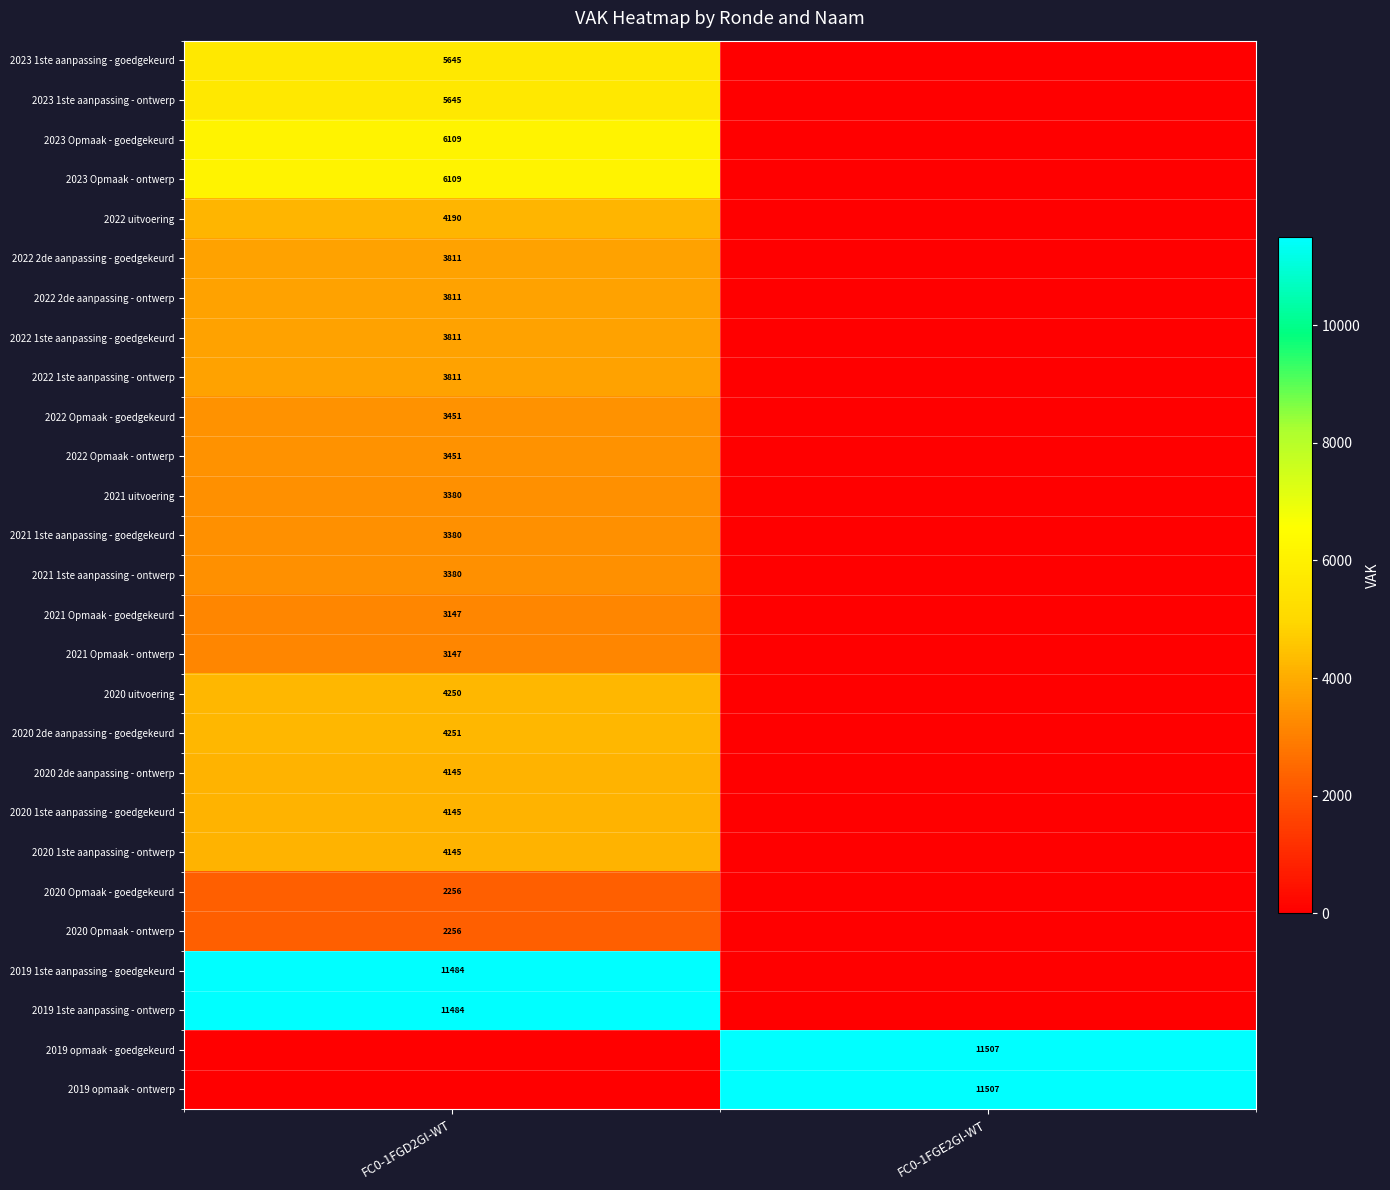

The 2021 uitvoering series shows 5930 at FC0-1FGD2GI-WT. True or false?

False